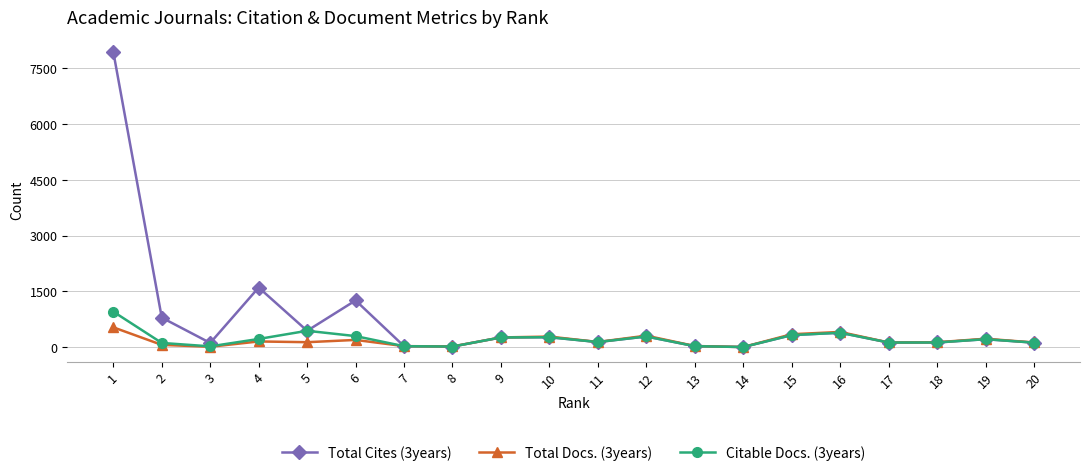

True or false: Citable Docs. (3years) has more than 0 points higher than both neighbors.

True